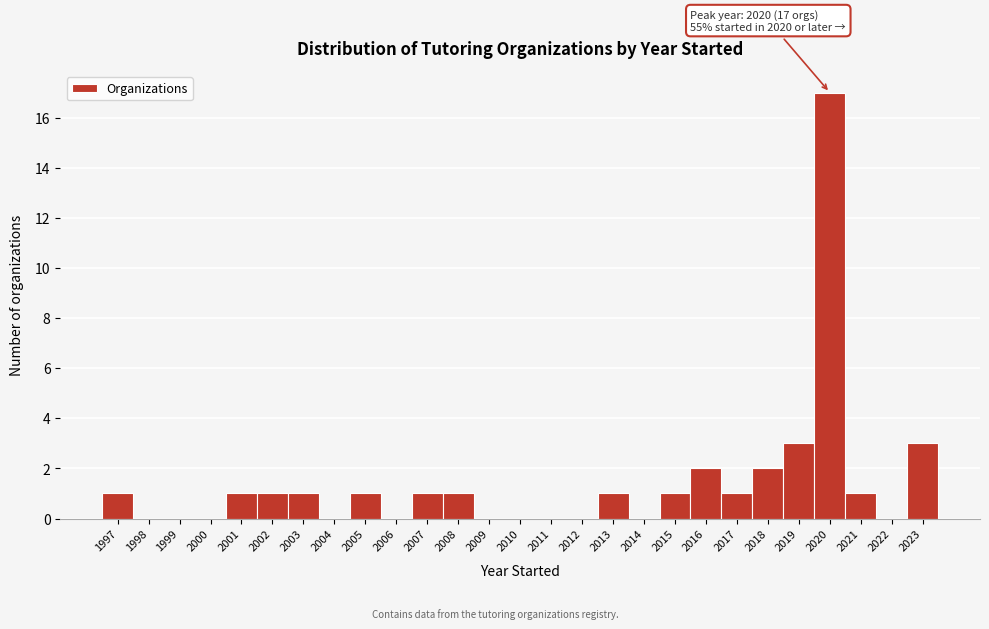

Reading right to left, transcribe all the data shown in this chart.

2023=3	2022=0	2021=1	2020=17	2019=3	2018=2	2017=1	2016=2	2015=1	2014=0	2013=1	2012=0	2011=0	2010=0	2009=0	2008=1	2007=1	2006=0	2005=1	2004=0	2003=1	2002=1	2001=1	2000=0	1999=0	1998=0	1997=1